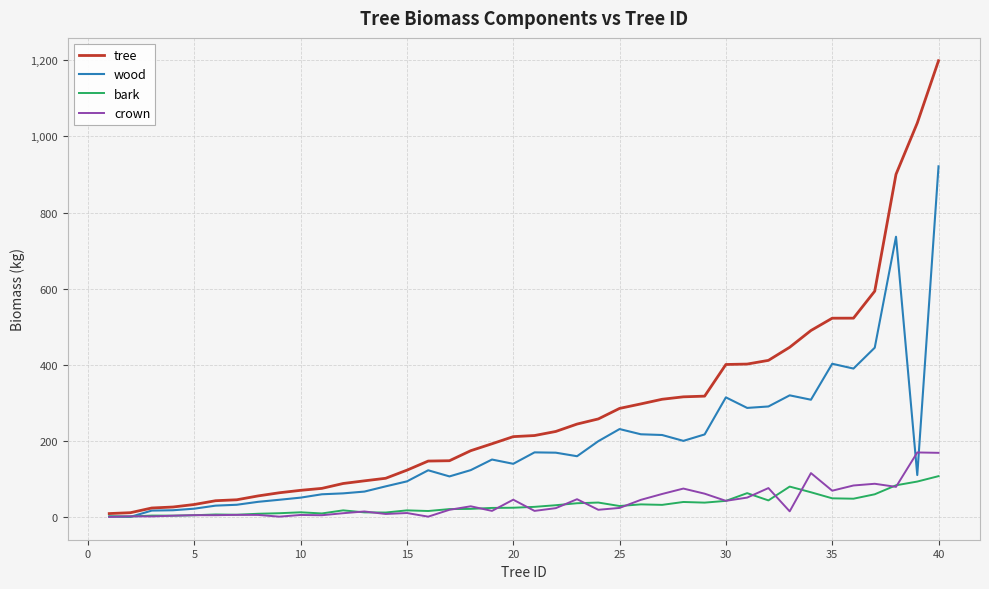

Which series has the largest range (max minus min)?

tree